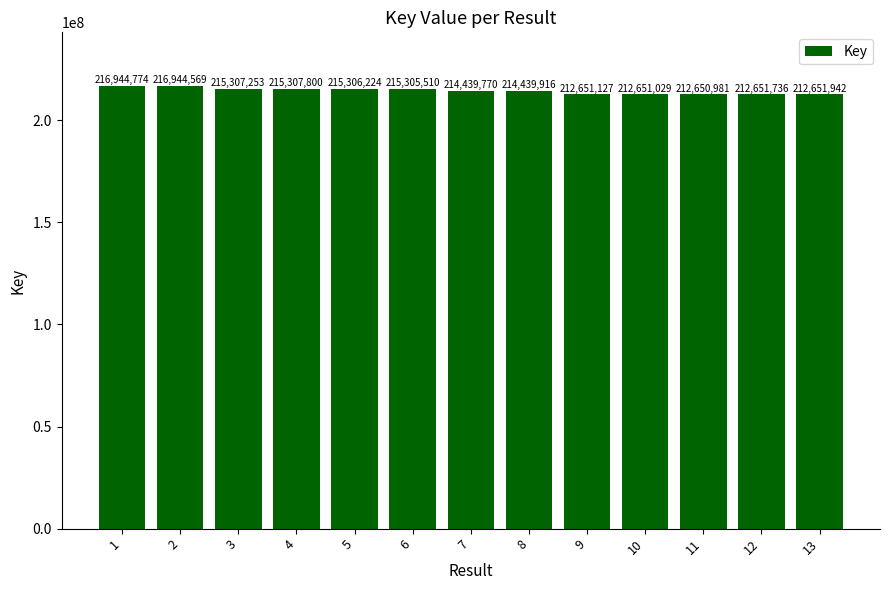

What is the difference between the values at 10 and 3?

2656224